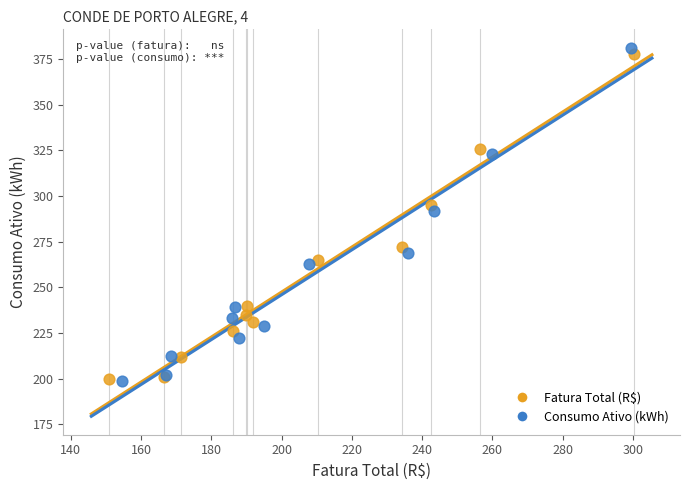

Which series has the largest Y range (max minus min)?

Consumo Ativo (kWh)